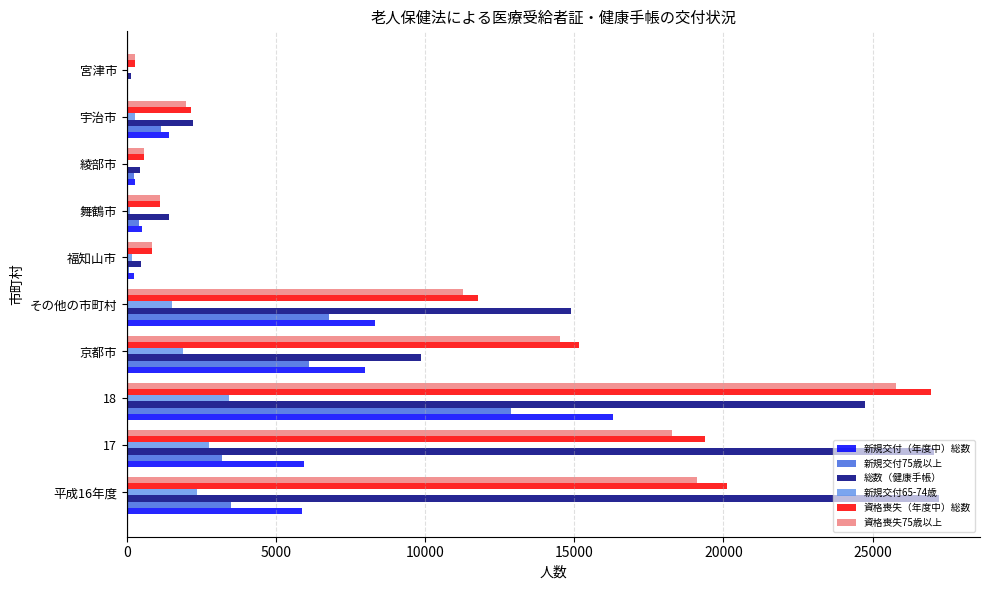

Is the value of 総数（健康手帳） at 京都市 greater than the value of 資格喪失（年度中）総数 at 舞鶴市?

Yes